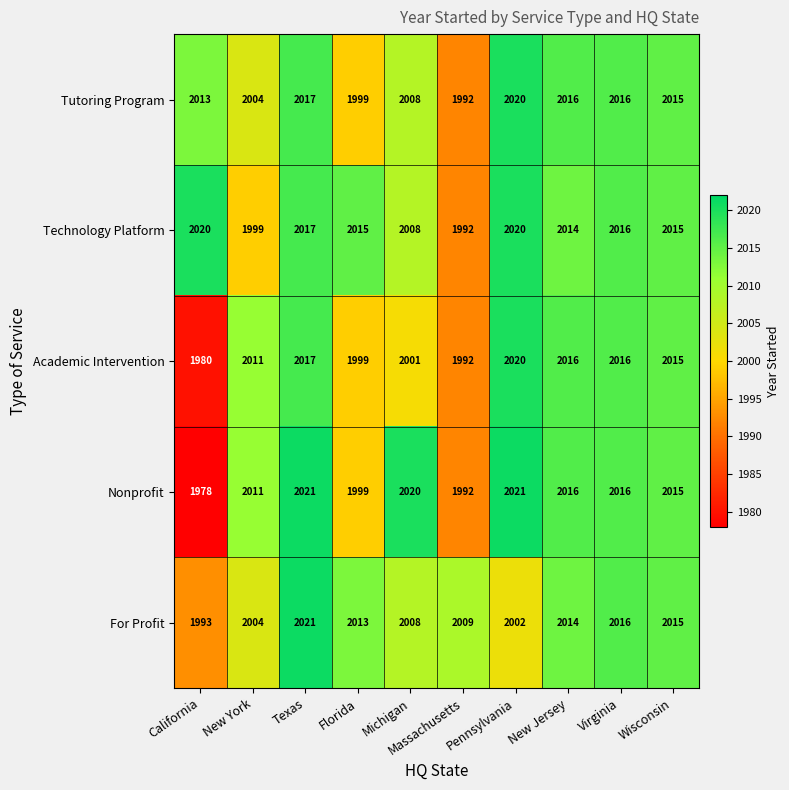

How many categories are shown in the chart?

10